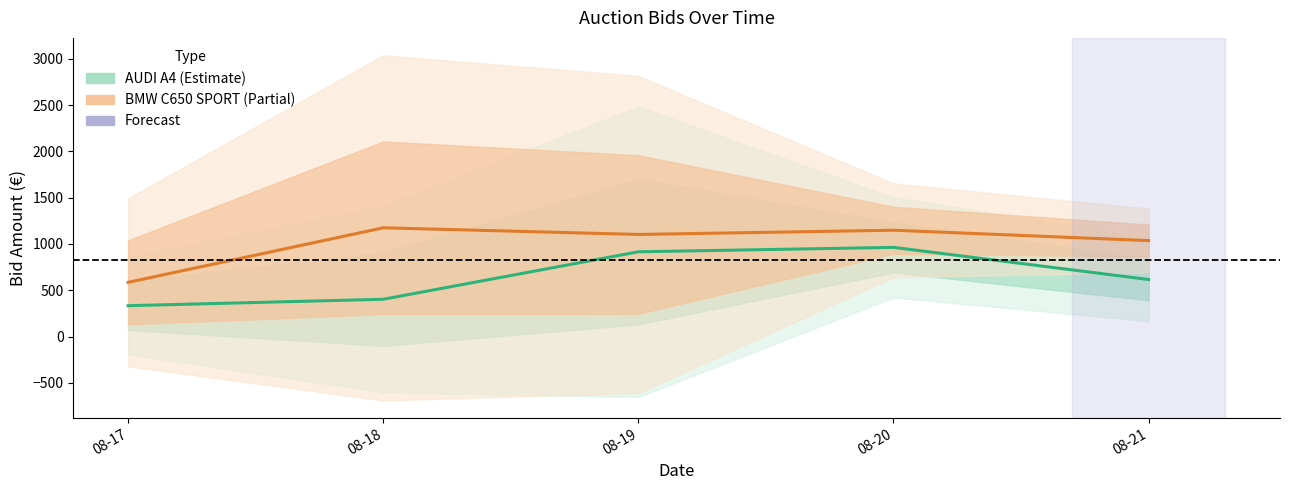

What value does the AUDI A4 (Estimate) series have at 08-19?

915.9